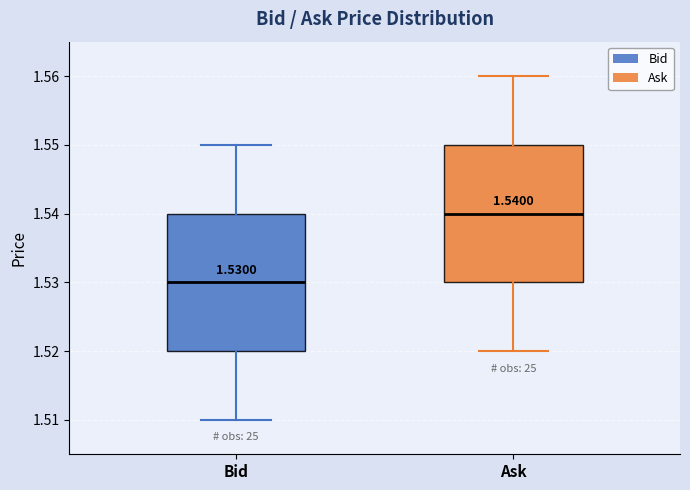

Which box has the lowest median line?

Bid